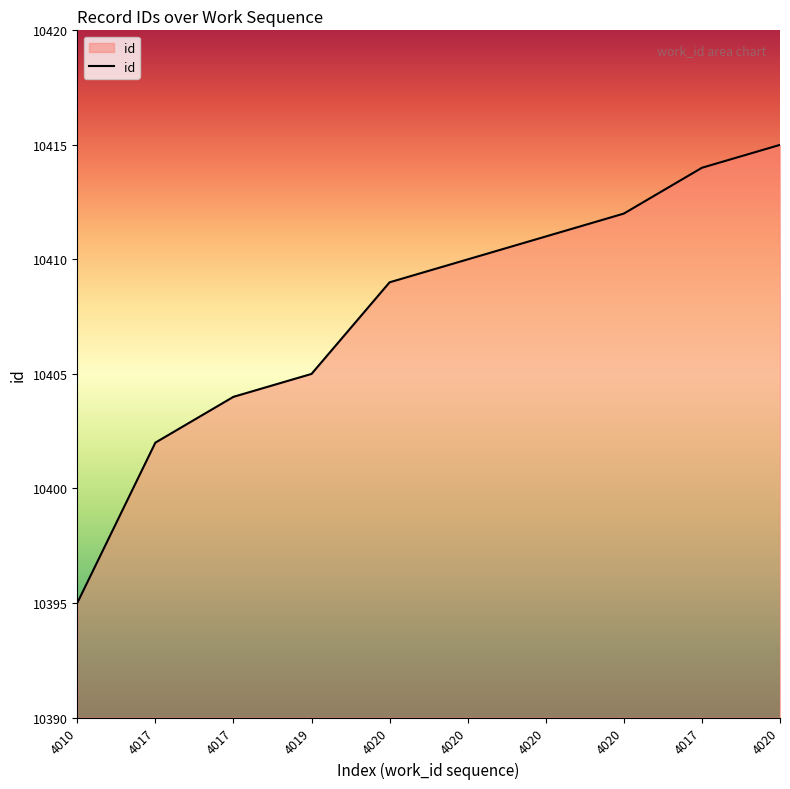

What is the sum of the values at 4017 and 4017?

20818